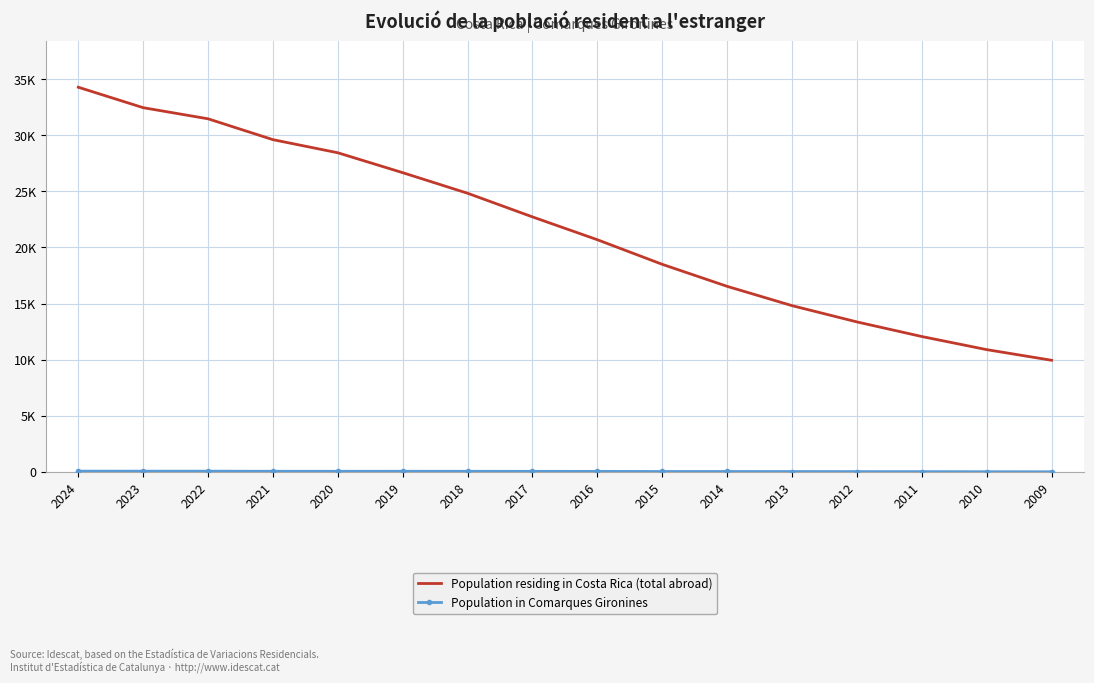

True or false: Population residing in Costa Rica (total abroad) and Population in Comarques Gironines cross at least once.

False